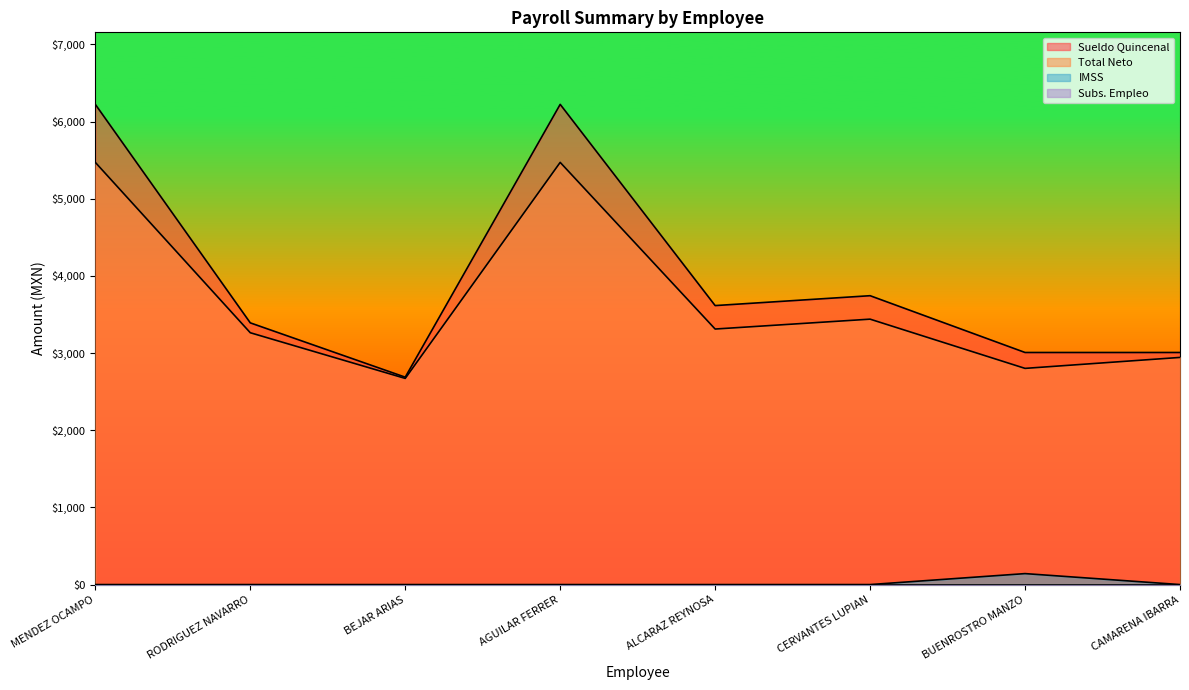

True or false: IMSS and TOTAL cross at least once.

False